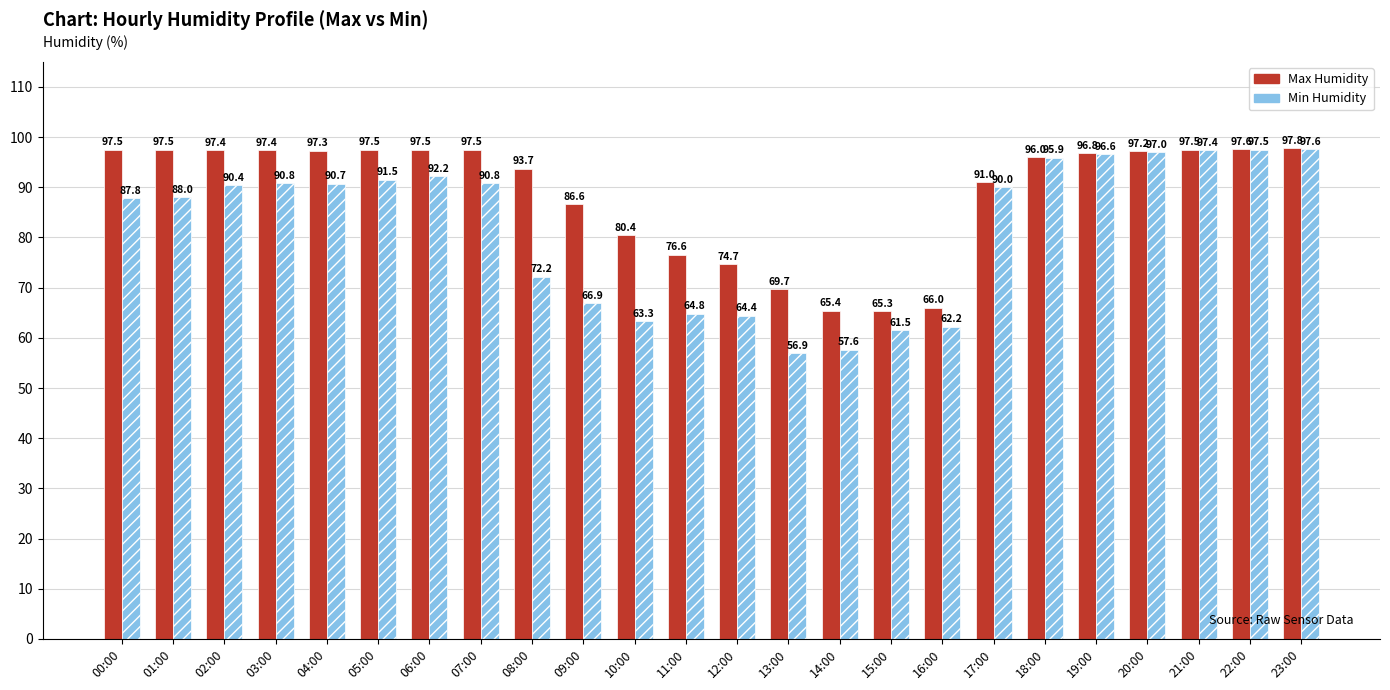

Where does the Min Humidity series first go above 90?

02:00